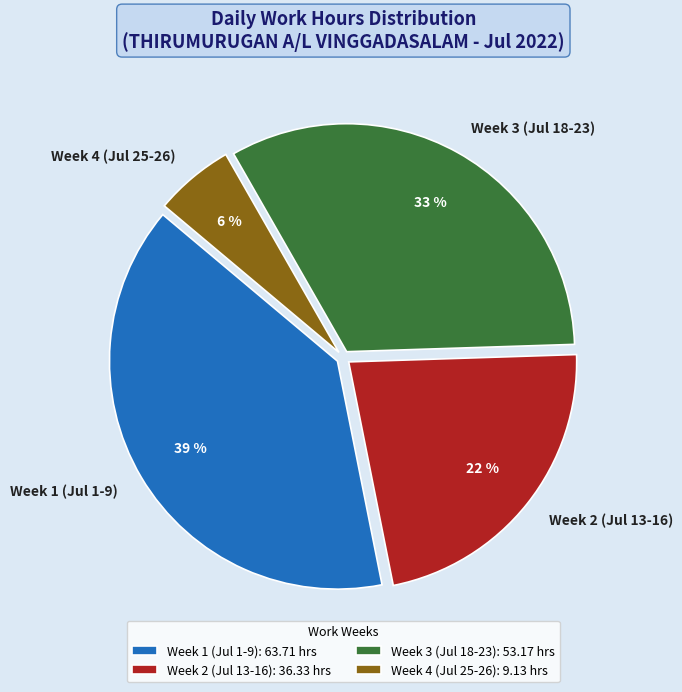

How many segments does this pie chart have?

4